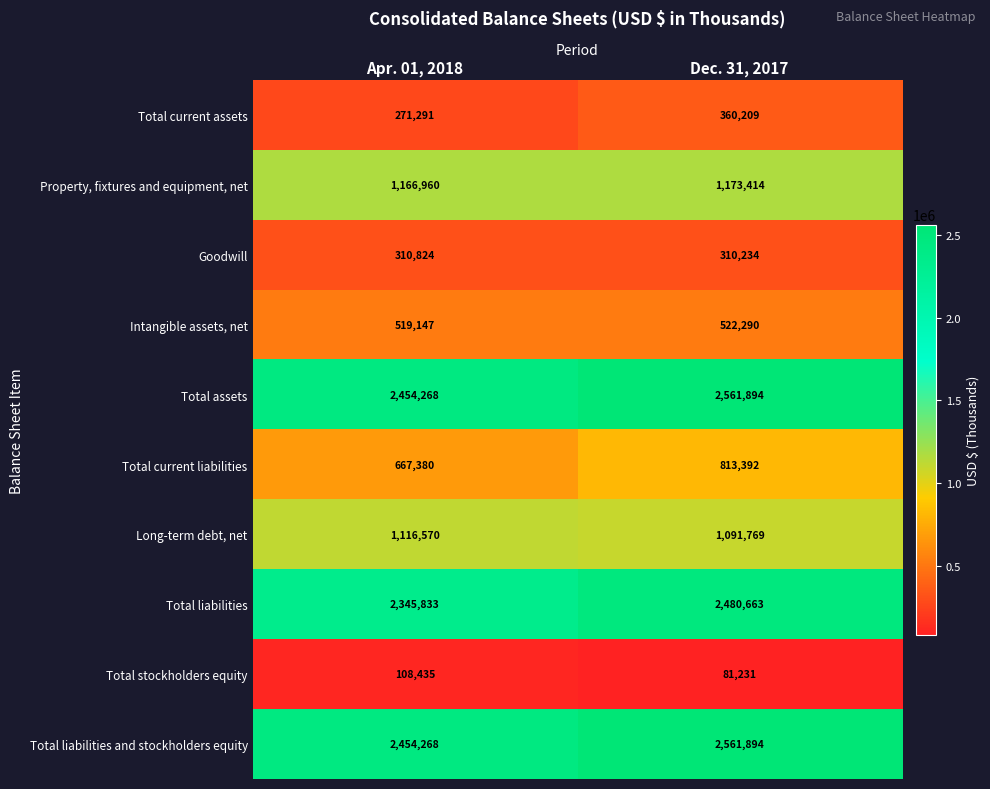

At how many categories does at least one series exceed 201273?

2